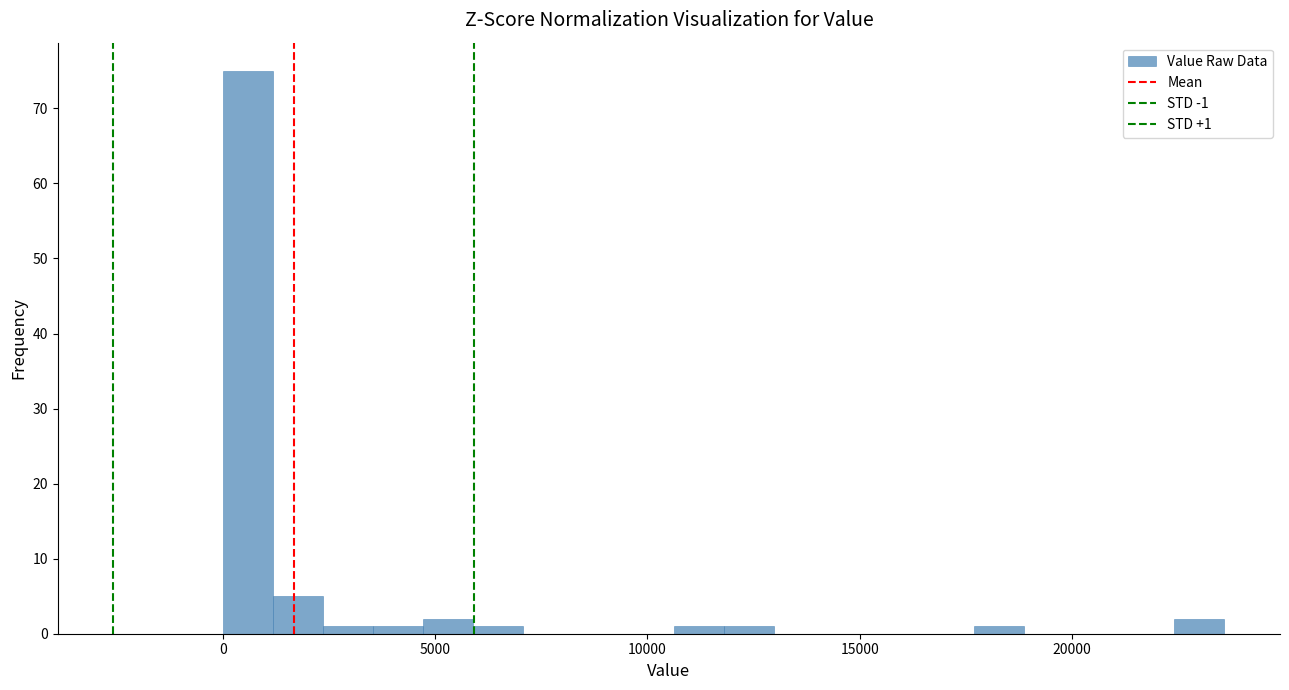

Around what value on the x-axis is the tallest bar? Give the approximate position of its centre, as read against the axis.

500